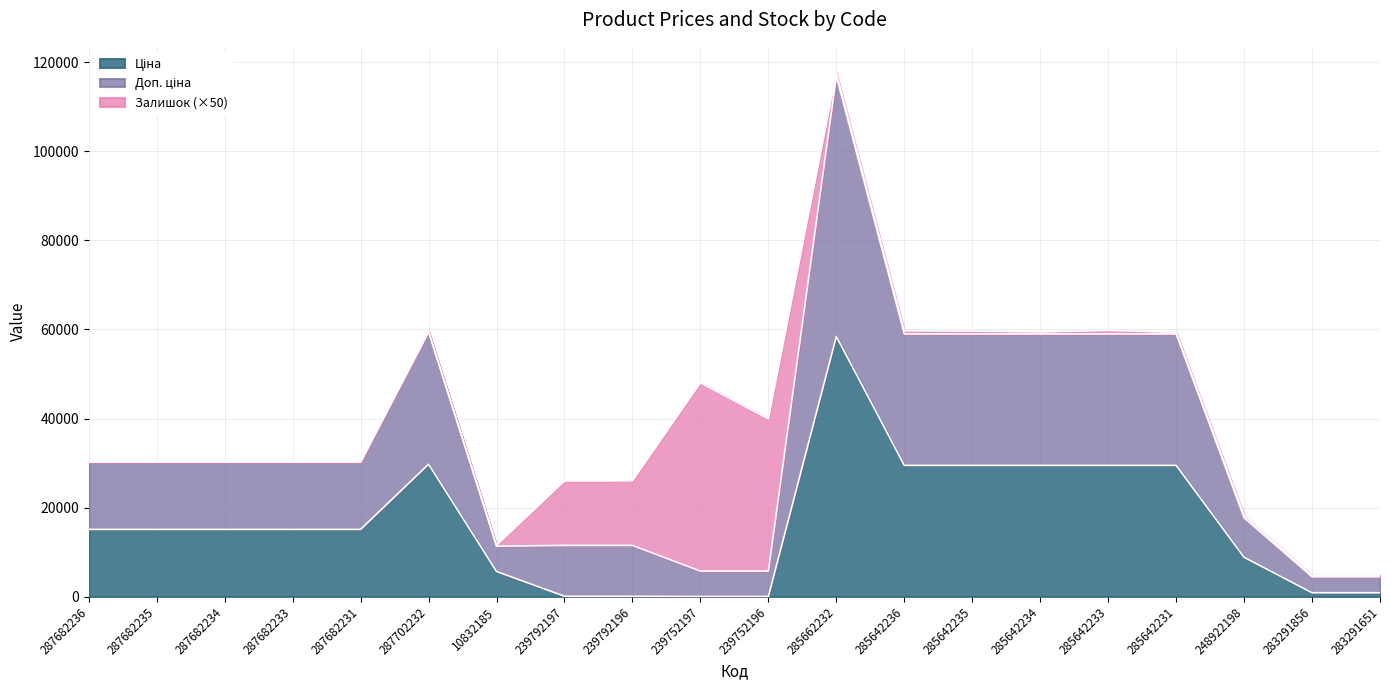

What is the total value across all series at 287682235?

30240.0